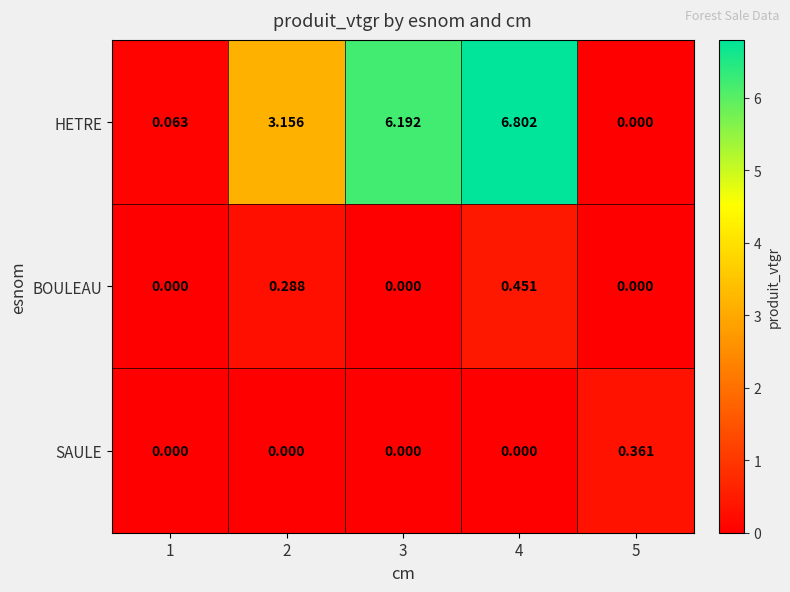

What is the maximum value shown in the chart?

6.8